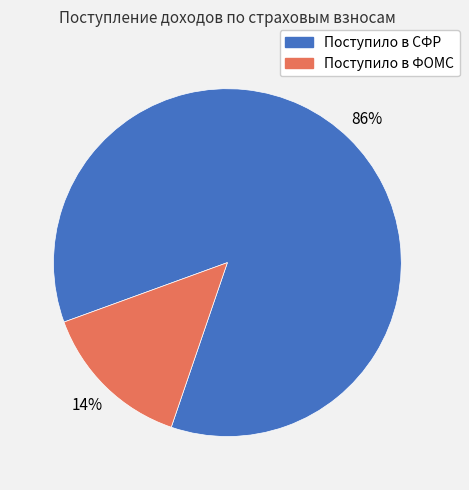

Which has a higher value, Поступило в ФОМС or Поступило в СФР?

Поступило в СФР